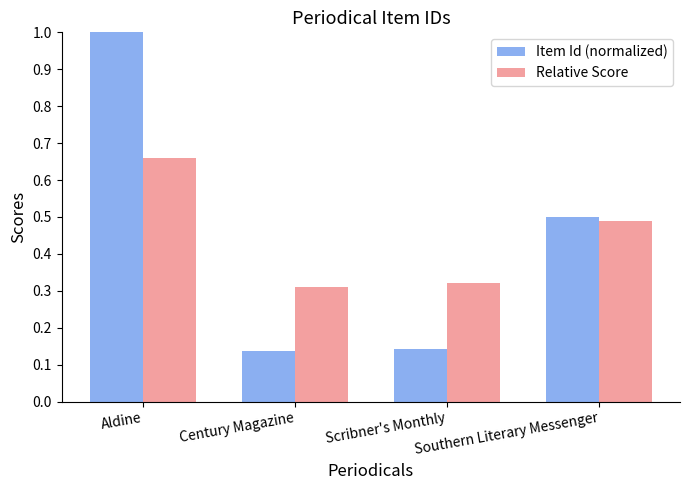

Rank the series by their maximum value, from lowest to highest.

Relative Score, Item Id (normalized)